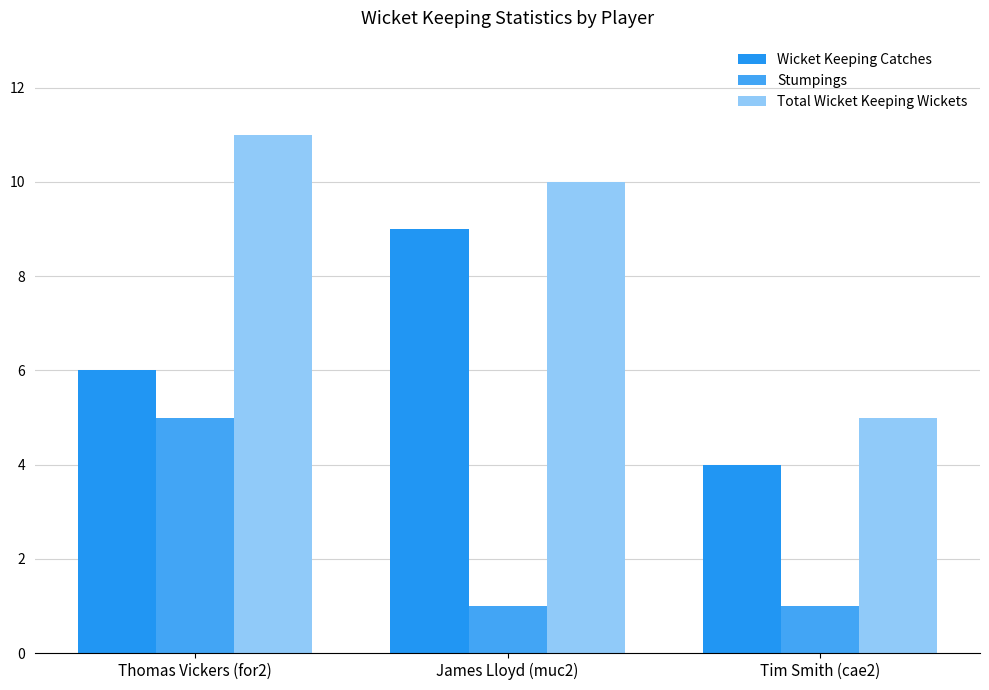

At which label does Stumpings reach its peak?

Thomas Vickers (for2)